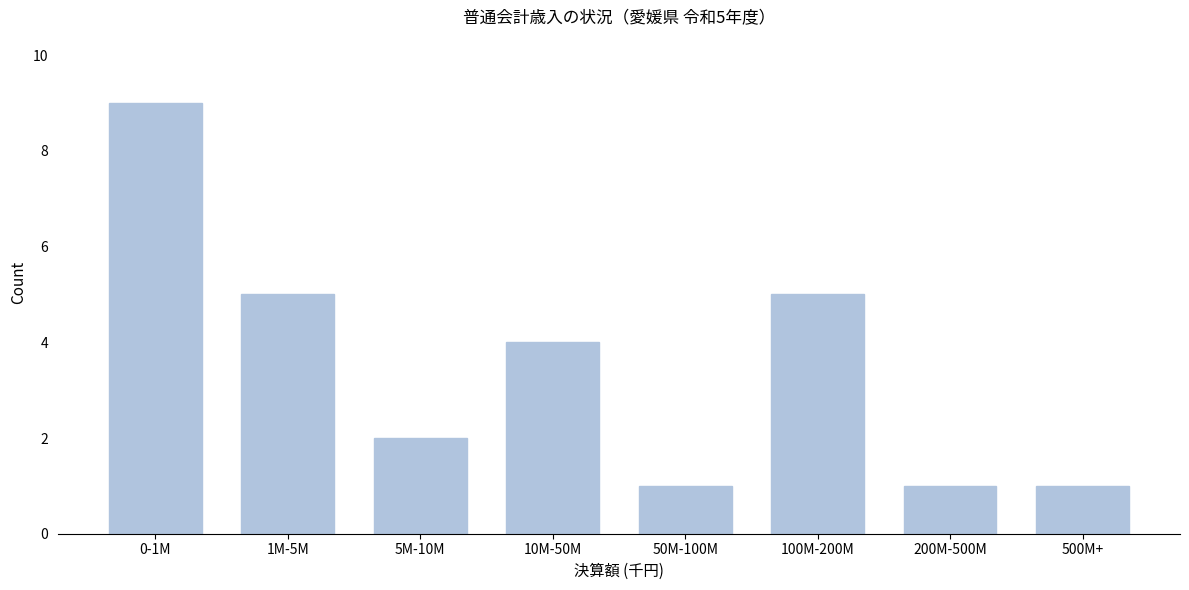

Reading left to right, transcribe all the data shown in this chart.

9	5	2	4	1	5	1	1